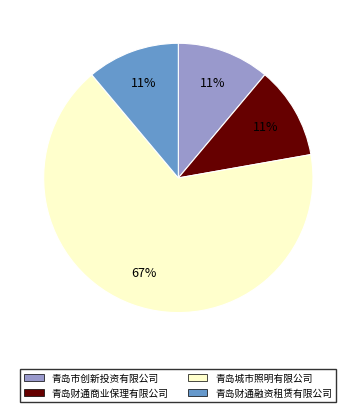

How many slices are in this pie chart?

4